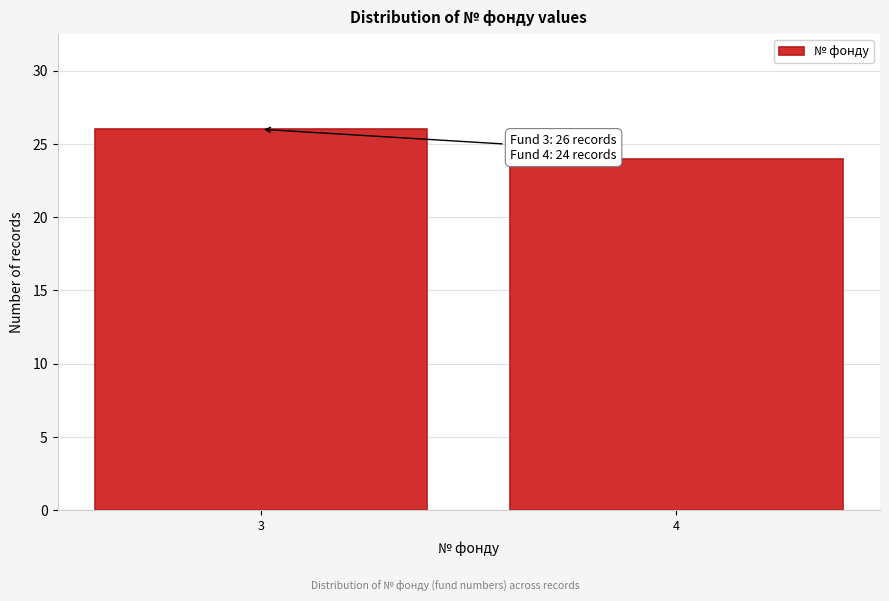

Reading left to right, what are all the values shown in this chart?

26	24